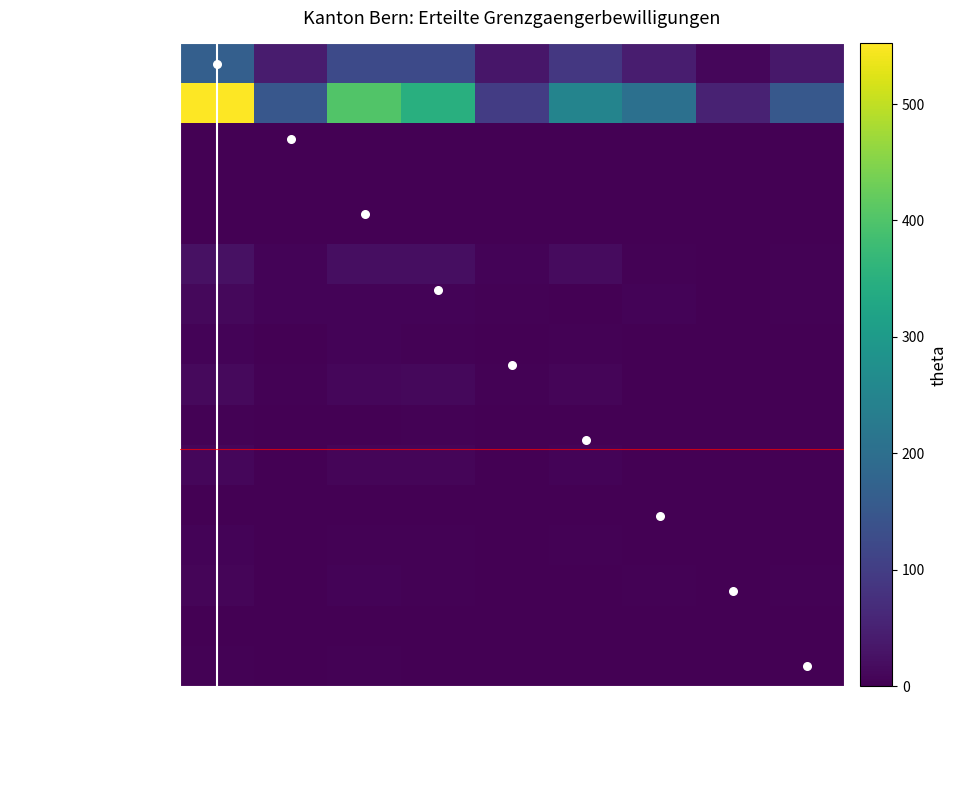

At which category is the sum across all series the highest?

Total